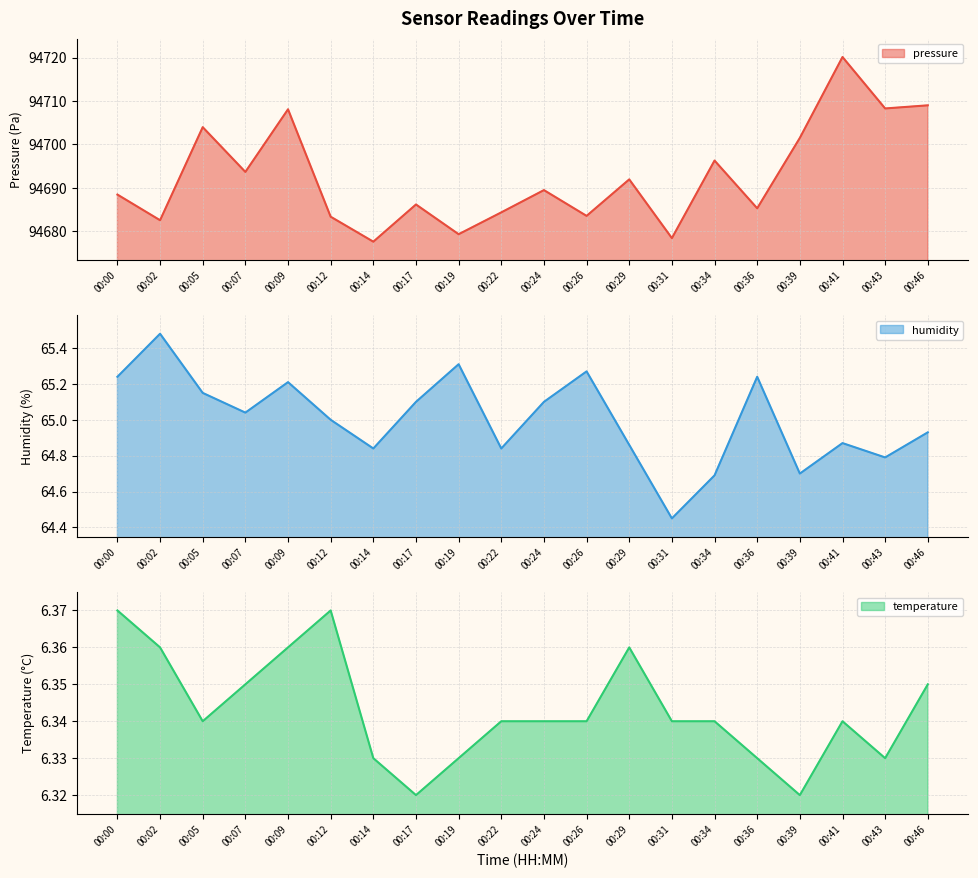

Is it true that humidity equals 89.0 at 00:05?

False